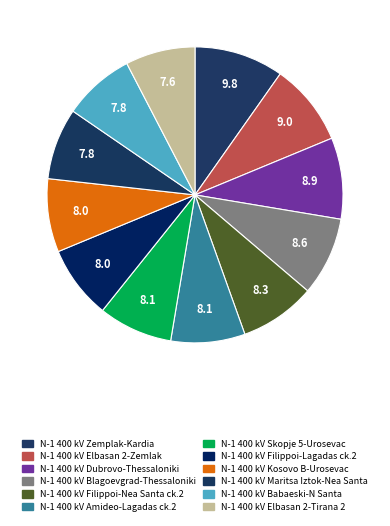

To the nearest percent, what portion does N-1 400 kV Elbasan 2-Zemlak represent?

9%